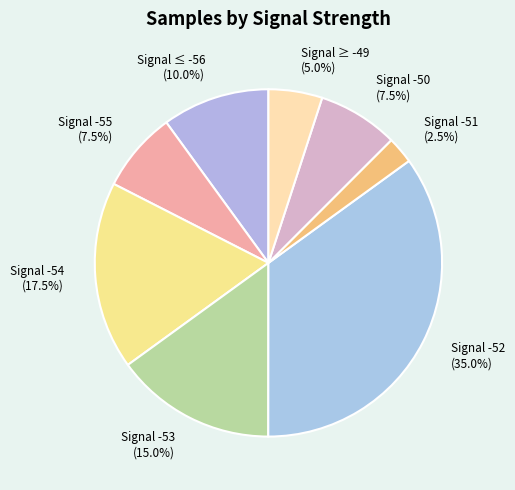

Is the sum of Signal -50 and Signal ≥ -49 greater than half?

No